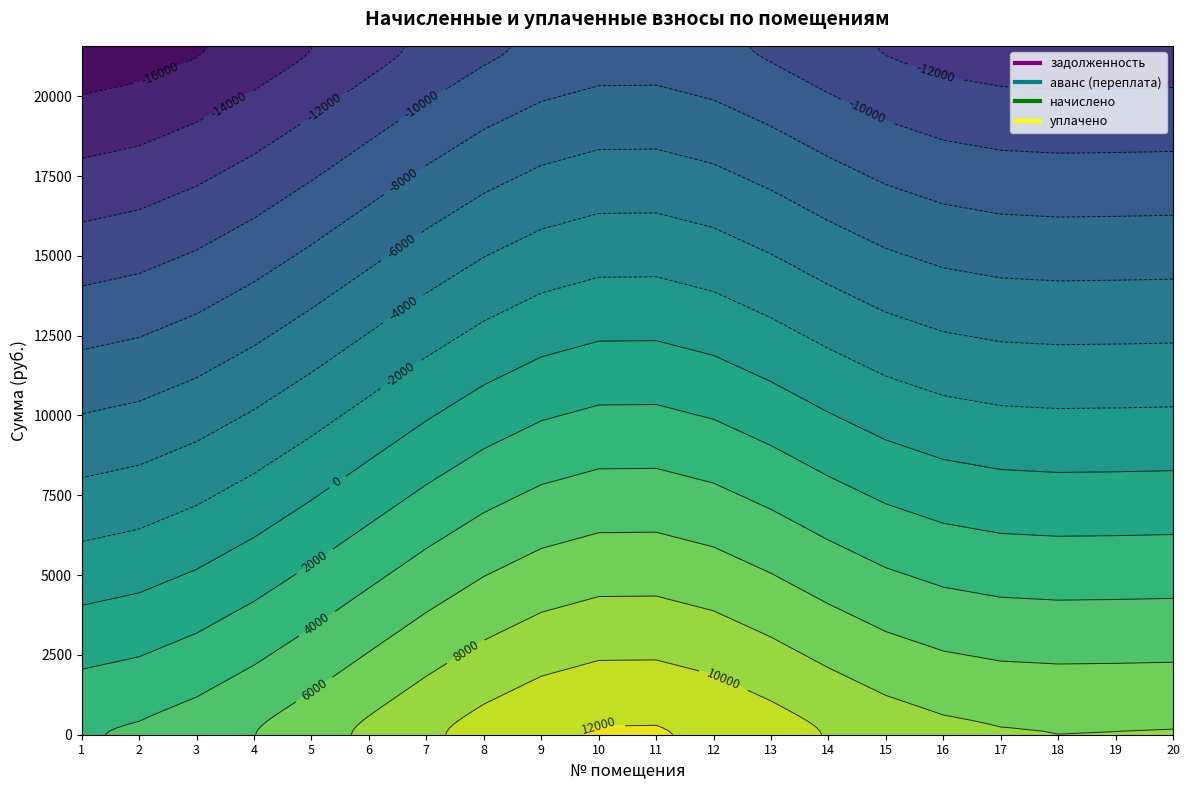

What is the value of the задолженность point at the 20th from the left?

3256.6